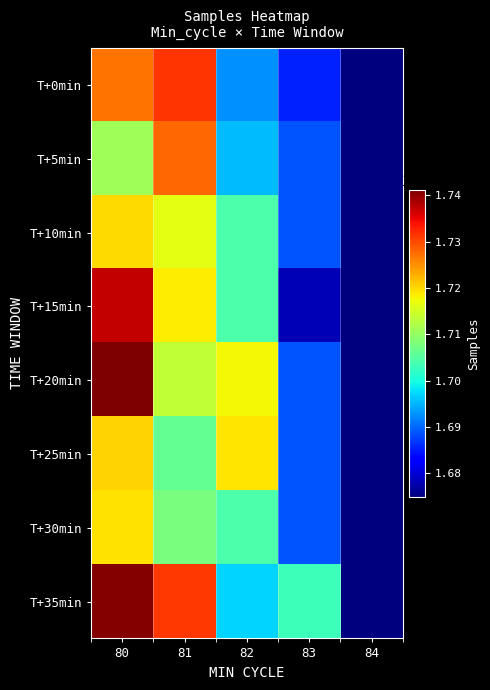

List the series in order of their peak value, highest first.

T+20min, T+35min, T+15min, T+0min, T+5min, T+25min, T+10min, T+30min